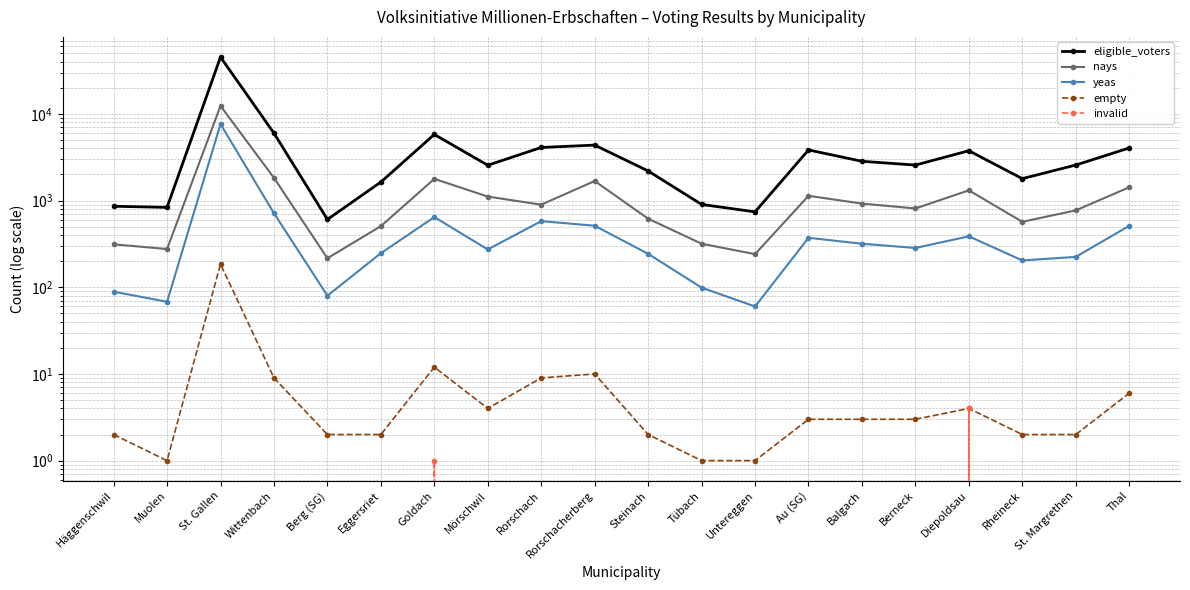

What is the sum of the eligible_voters values at Thal and Wittenbach?

10038